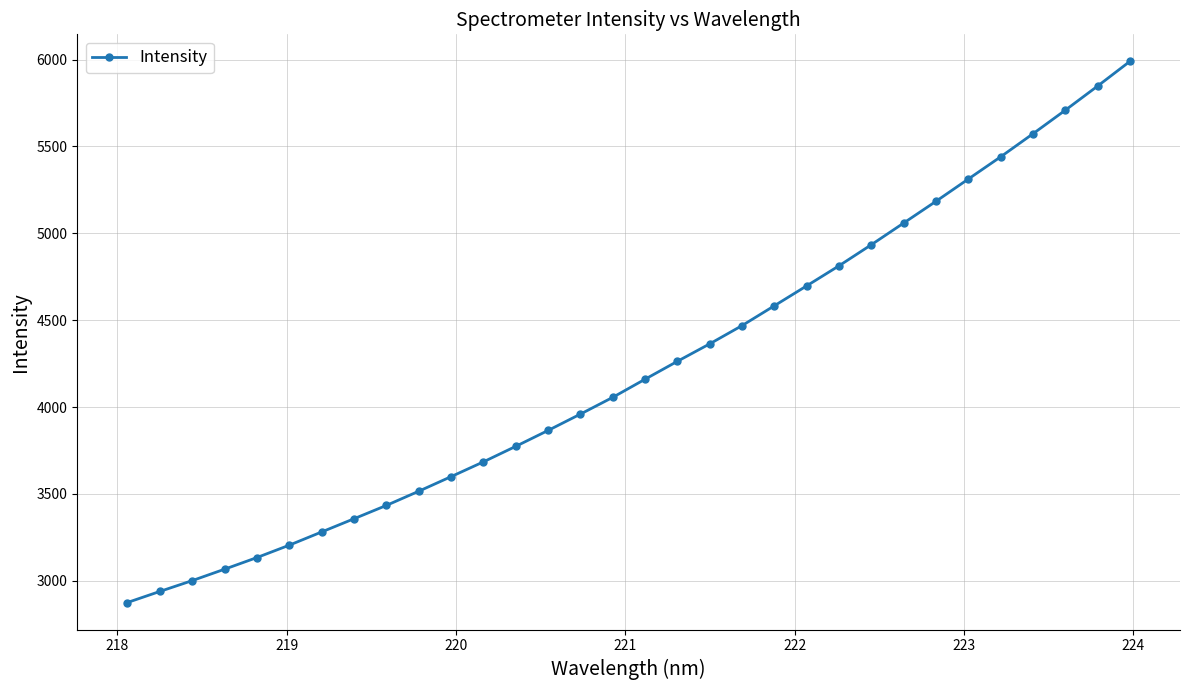

What is the smallest value displayed?

2875.3